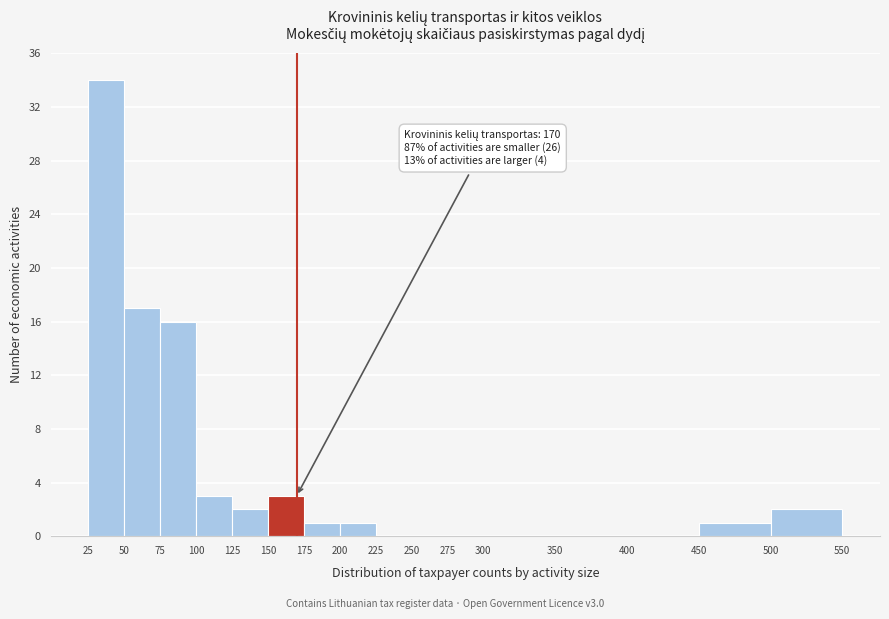

Over which range of the x-axis is the bar tallest?

25 to 50